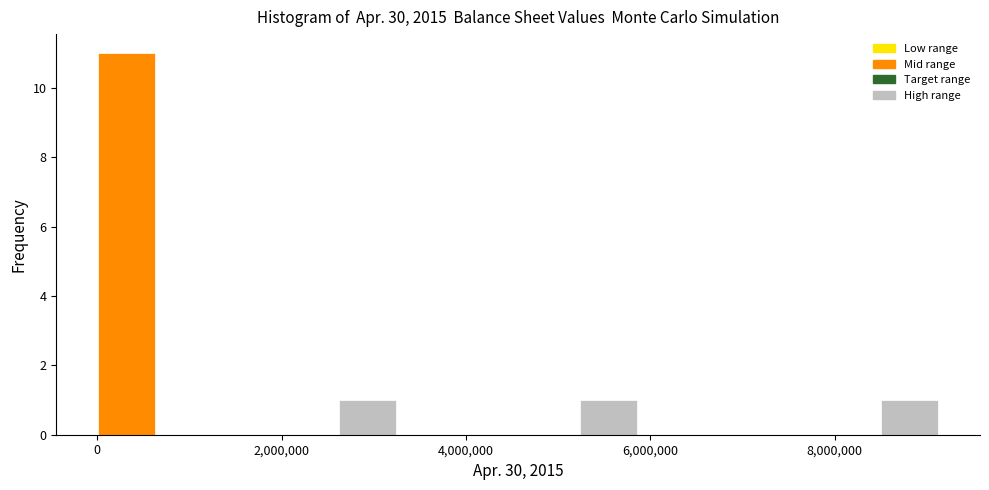

Around what value on the x-axis is the tallest bar? Give the approximate position of its centre, as read against the axis.

400000